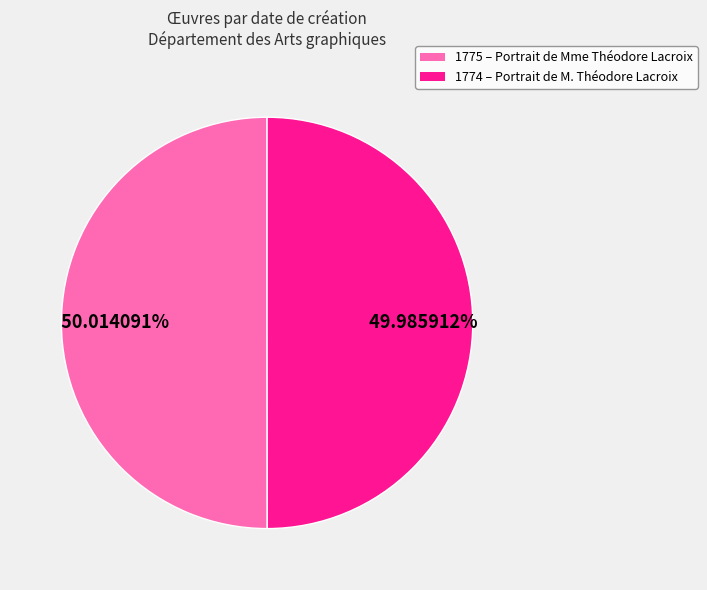

Count the number of slices in the pie.

2